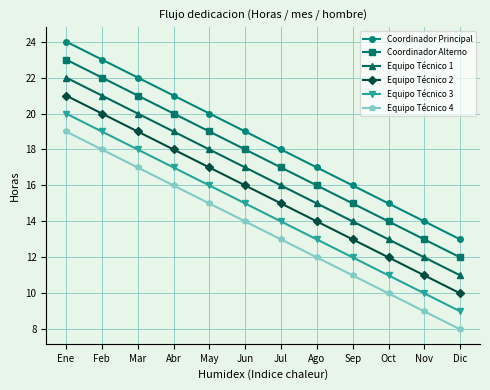

What is the maximum value shown in the chart?

24